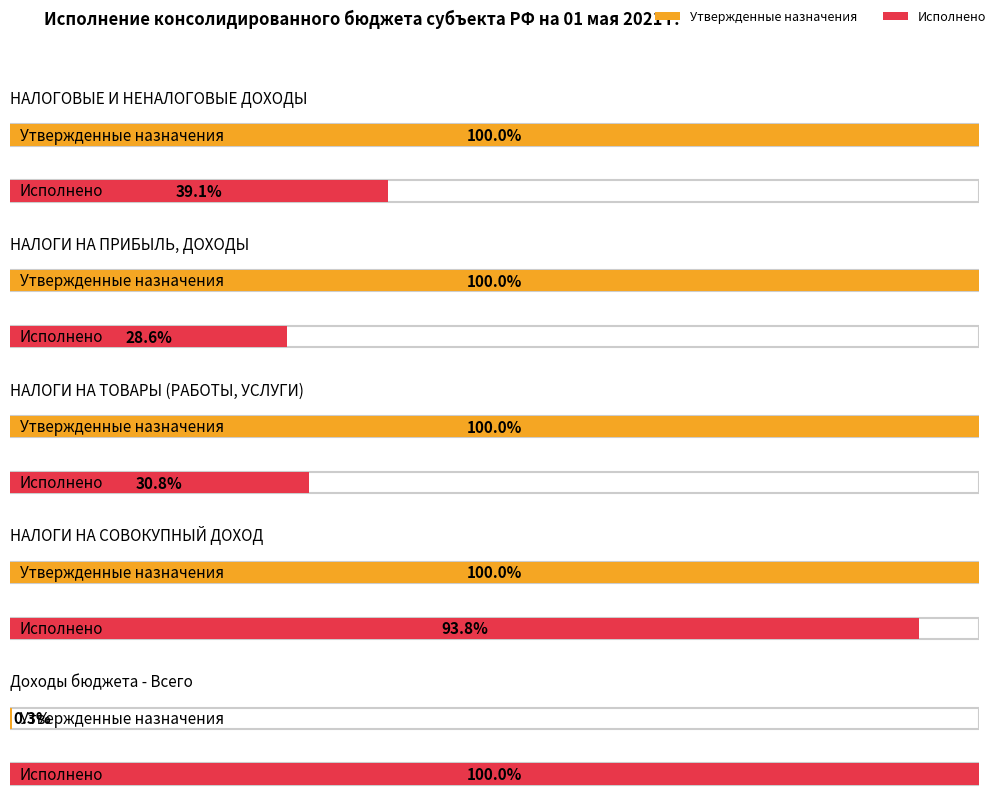

The value of Исполнено at Доходы бюджета - Всего is 321201913.9. True or false?

True